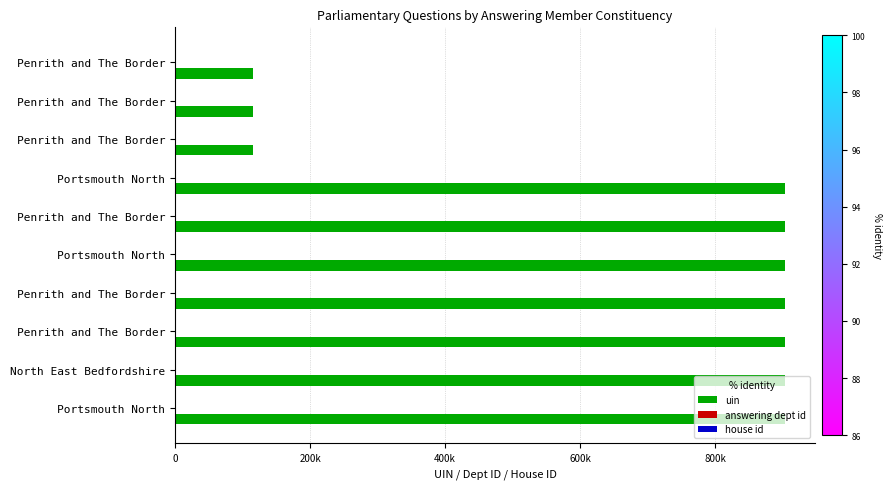

Reading left to right, extract all data points from this chart.

uin: 902624.0	902625.0	902626.0	902627.0	902629.0	902630.0	902631.0	115673.0	115674.0	115259.0
answering dept id: 0.3	0.3	0.3	0.3	0.3	0.3	0.3	0.3	0.3	0.3
house id: 0.3	0.3	0.3	0.3	0.3	0.3	0.3	0.3	0.3	0.3